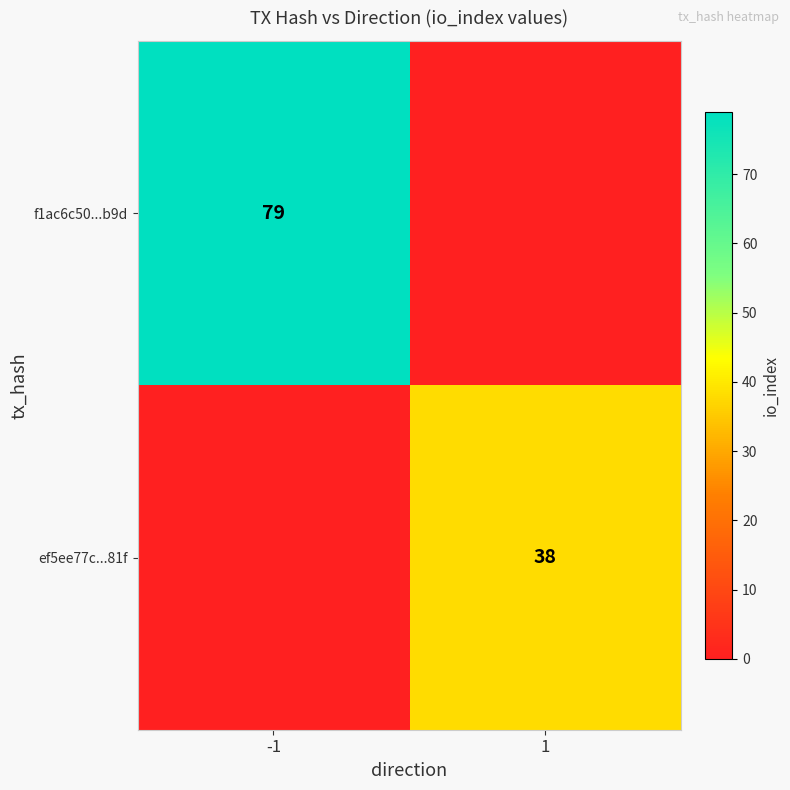

Which has a higher value, 1 or -1?

-1